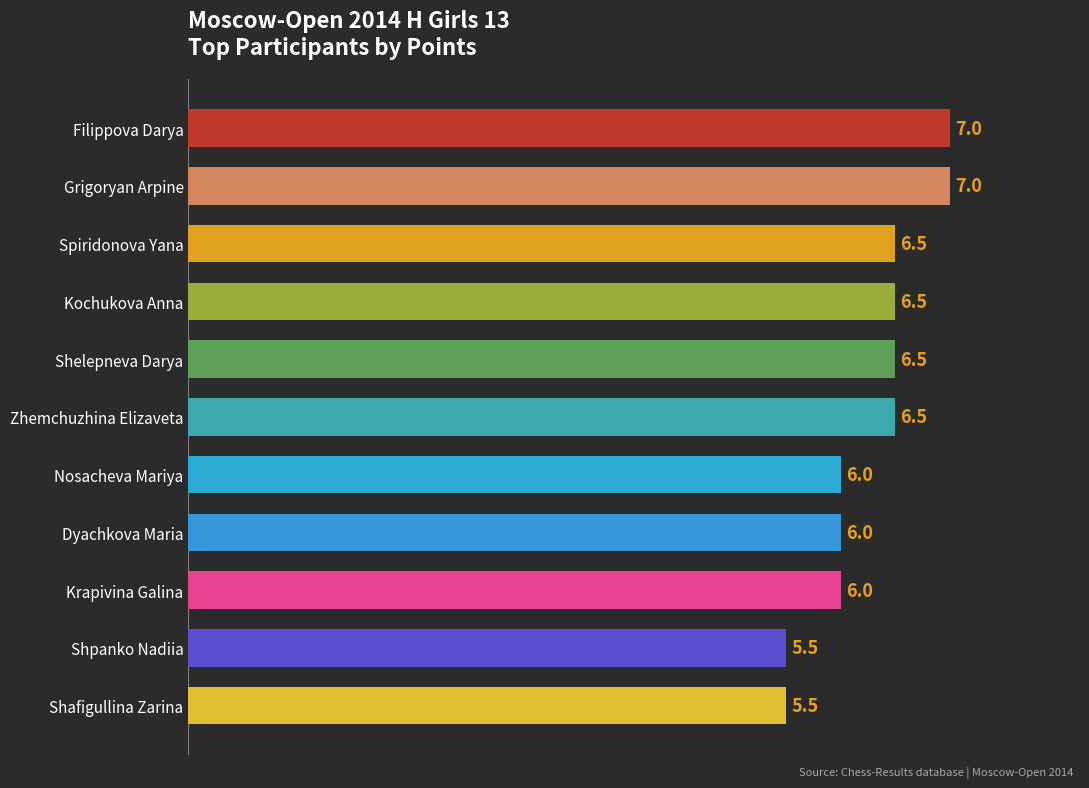

True or false: the data shows 6.0 at Nosacheva Mariya.

True